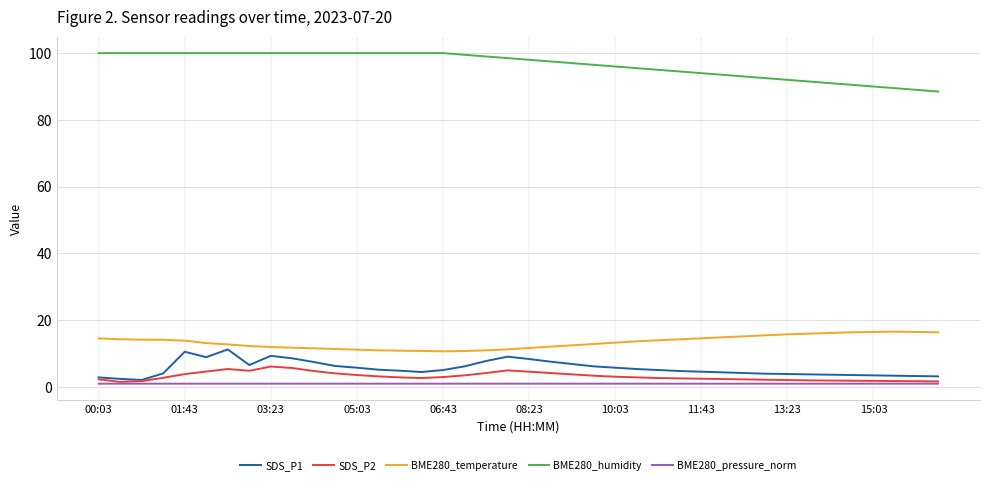

List the series in order of their peak value, highest first.

BME280_humidity, BME280_temperature, SDS_P1, SDS_P2, BME280_pressure_norm